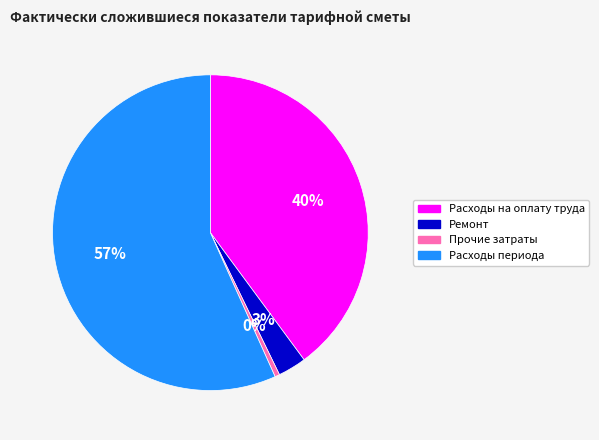

How many slices are in this pie chart?

4